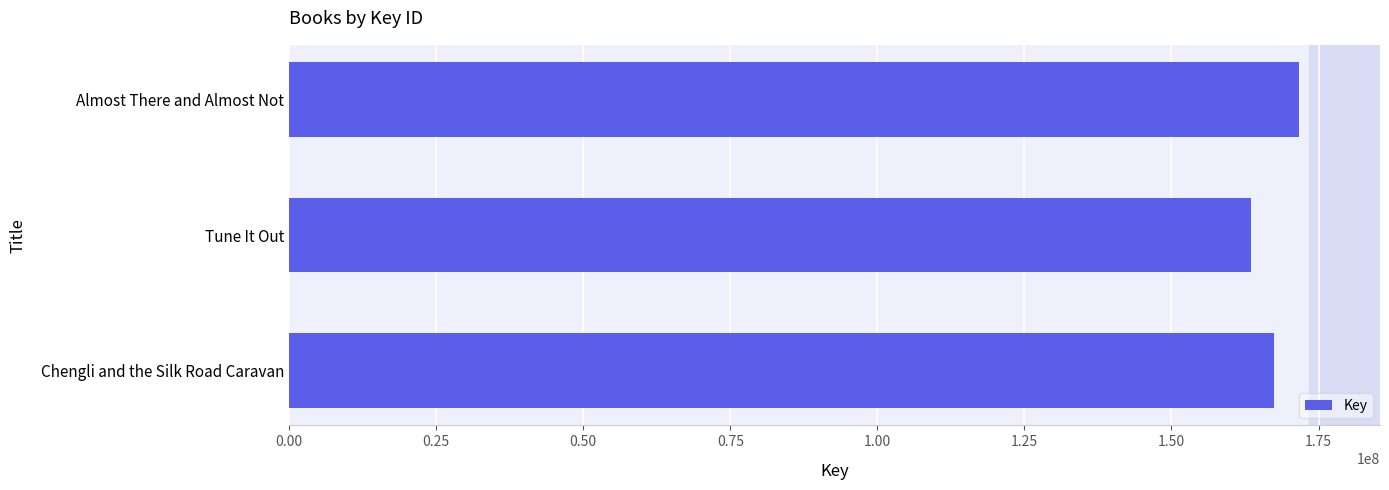

Approximately how many times larger is the value at Tune It Out compared to Almost There and Almost Not?

1.0